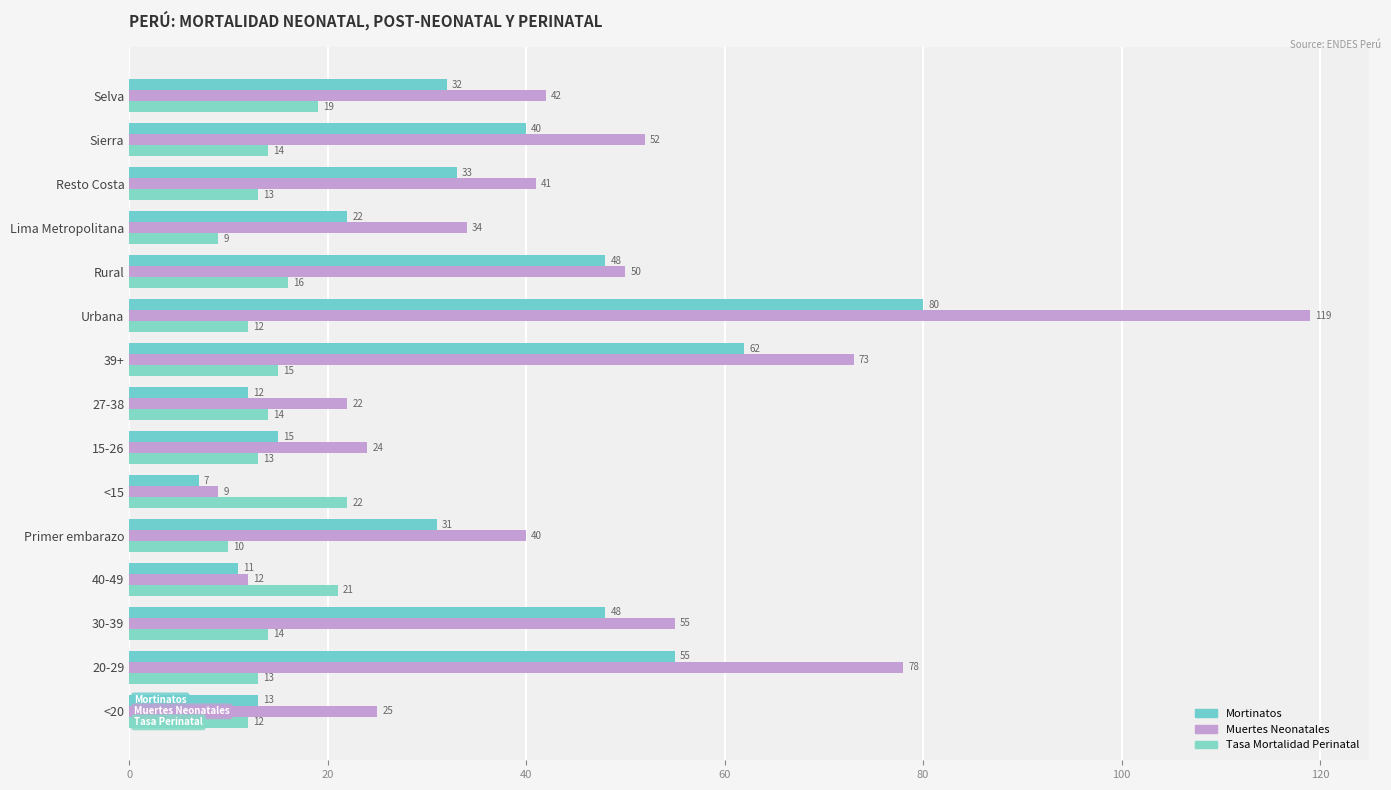

Which category has the highest value across all series?

Urbana